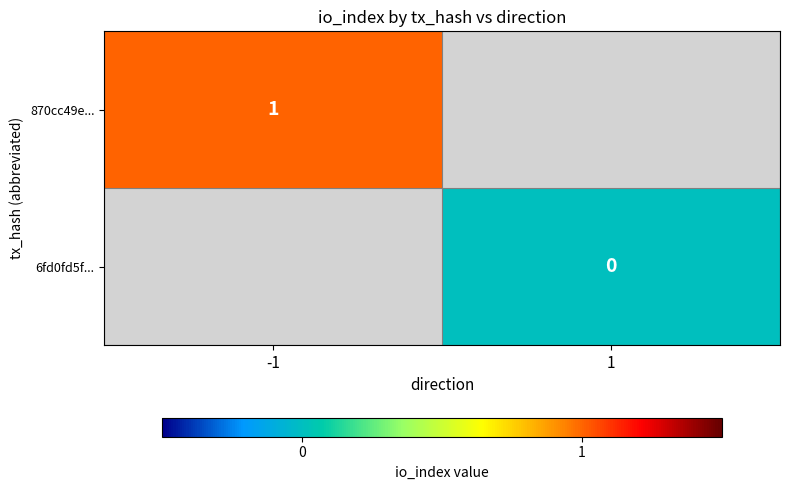

Which label corresponds to the largest value in the chart?

-1